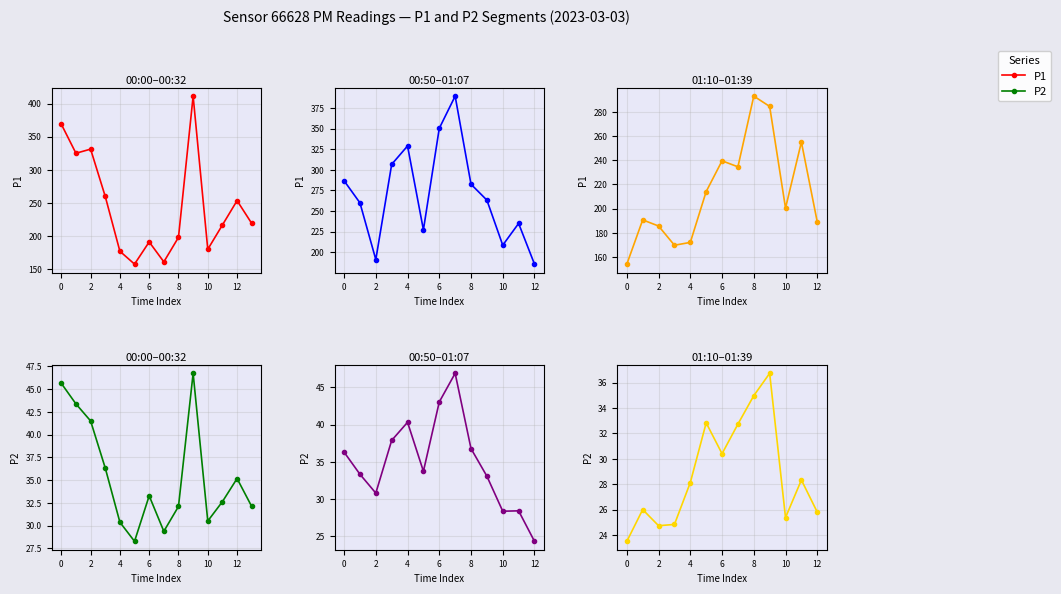

True or false: P1 and P2 intersect in this chart.

False